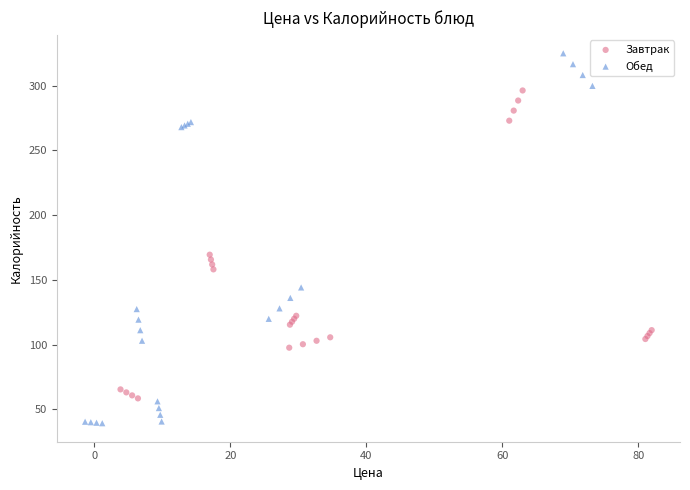

Which series has the widest spread of Y values?

Обед